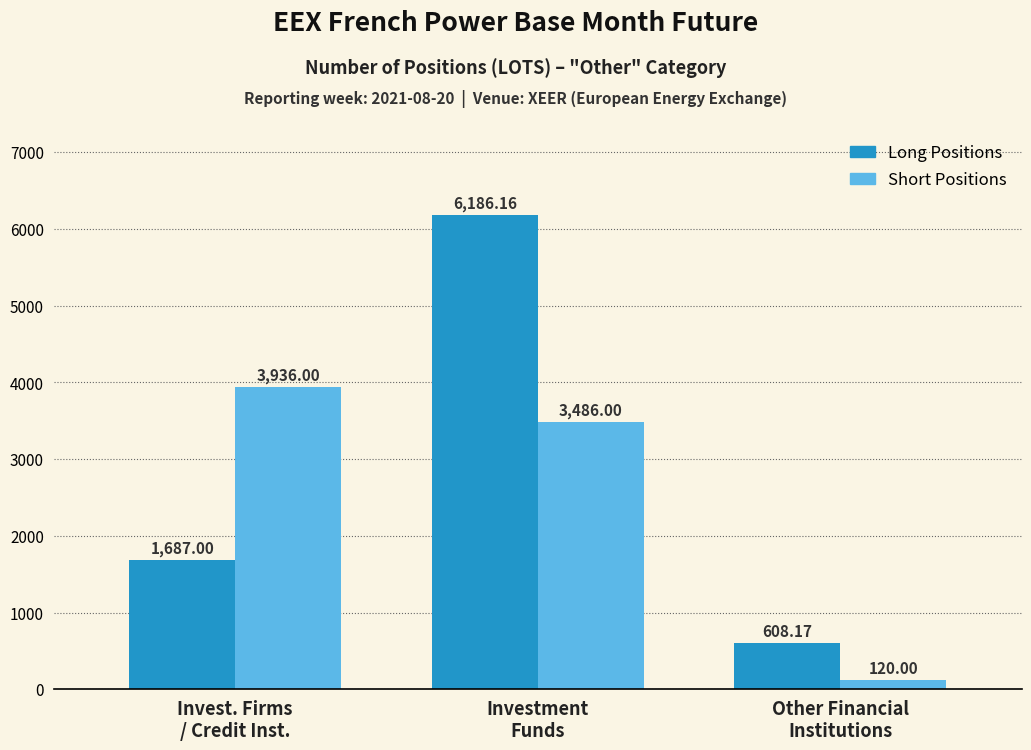

Does the chart contain any negative values?

No